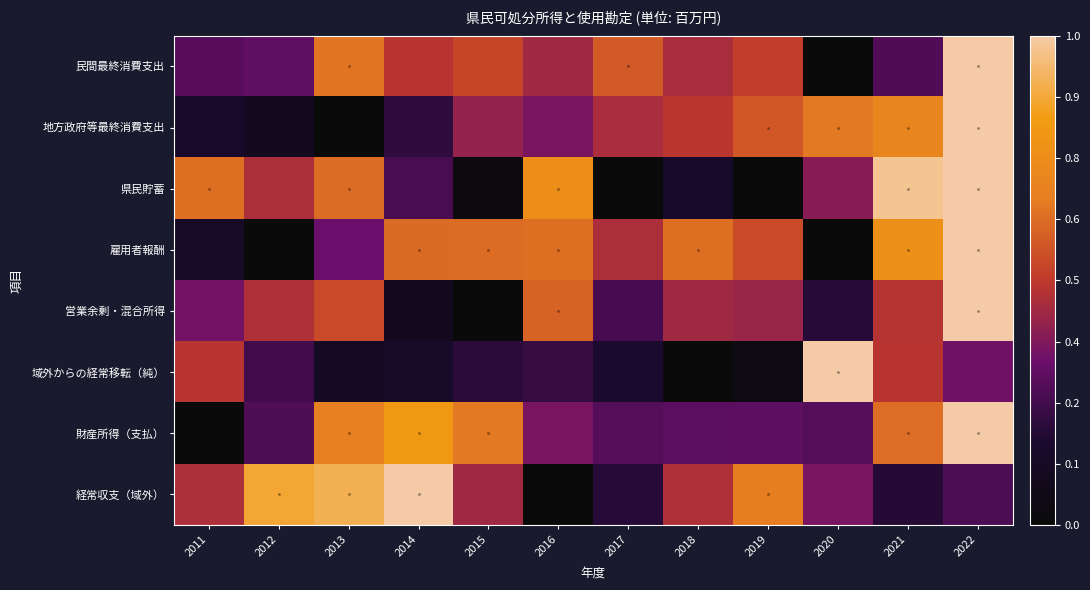

What is the total value across all series at 2016?

3.4